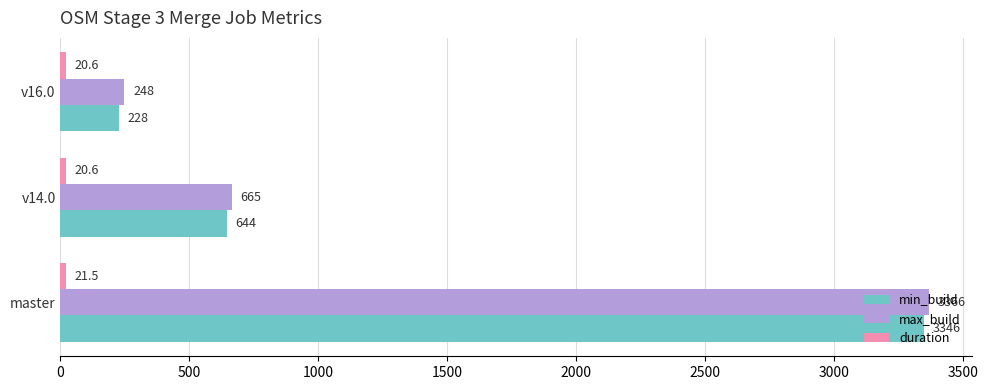

Is it true that max_build equals 3366.0 at master?

True